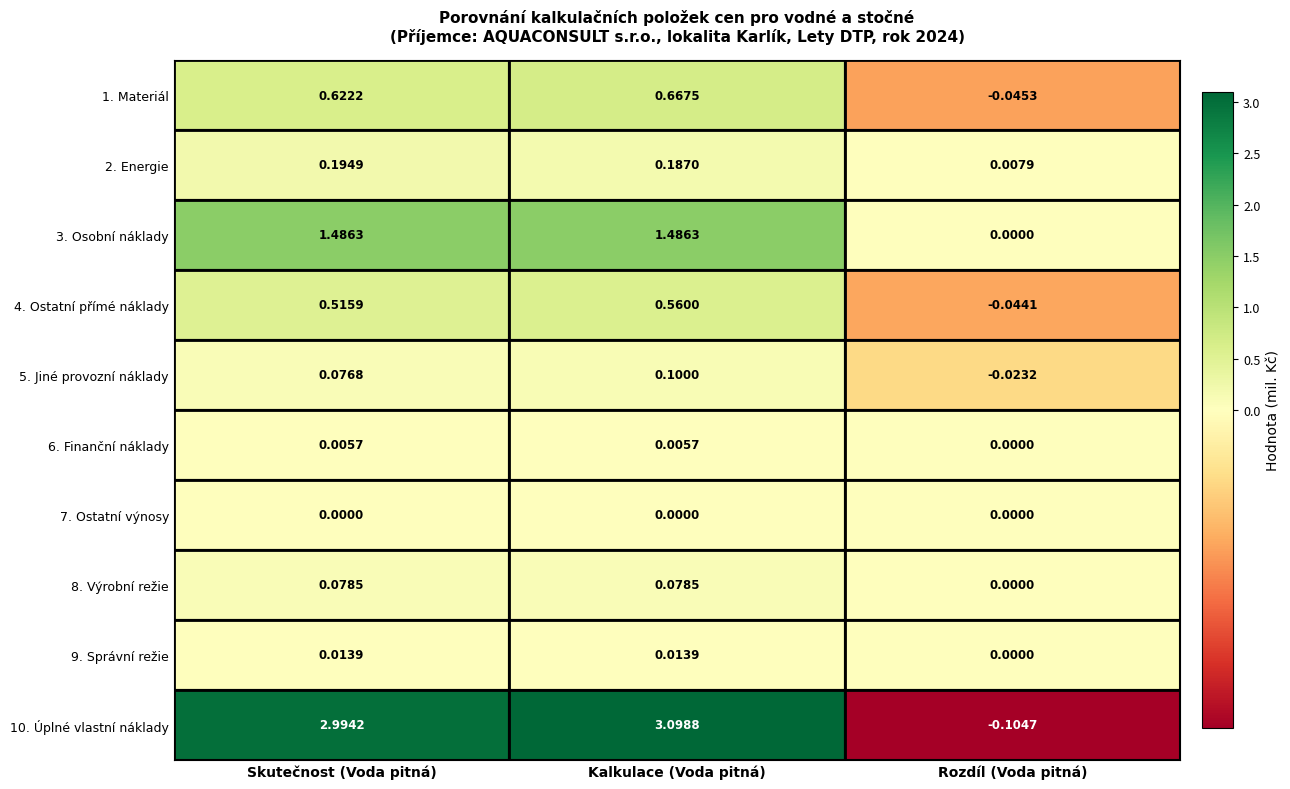

At which category is the sum across all series the highest?

Kalkulace (Voda pitná)